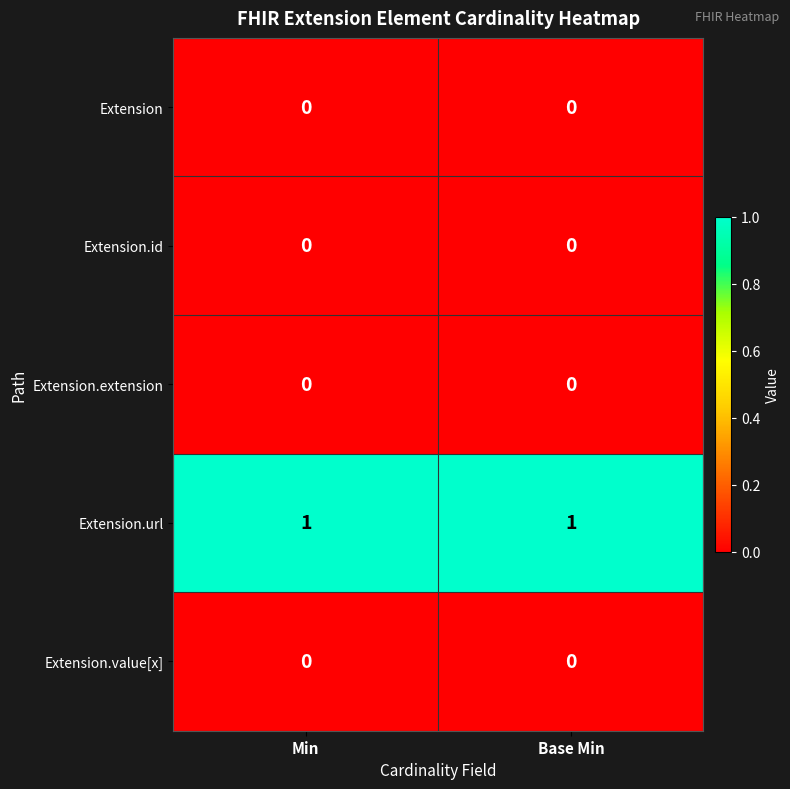

True or false: Extension.value[x] has a value of 0 at Base Min.

True